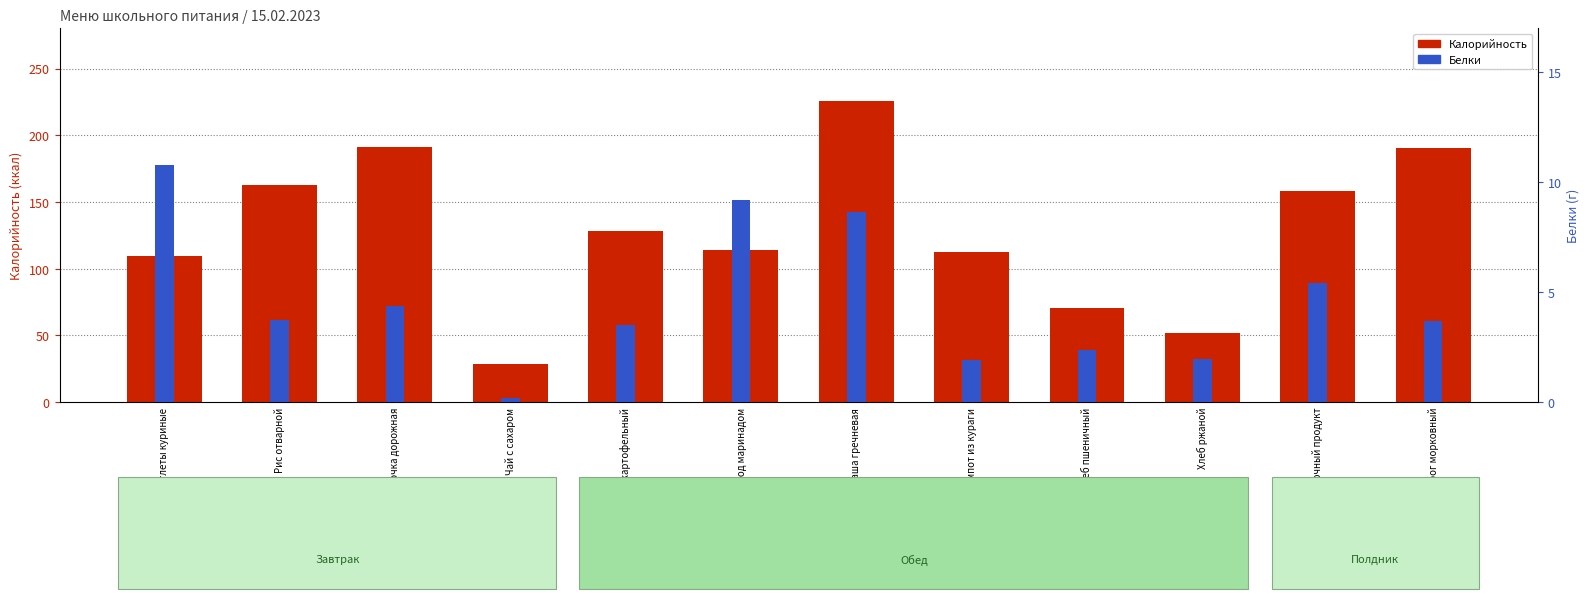

Which has a higher value, Чай с сахаром or Котлеты куриные?

Котлеты куриные